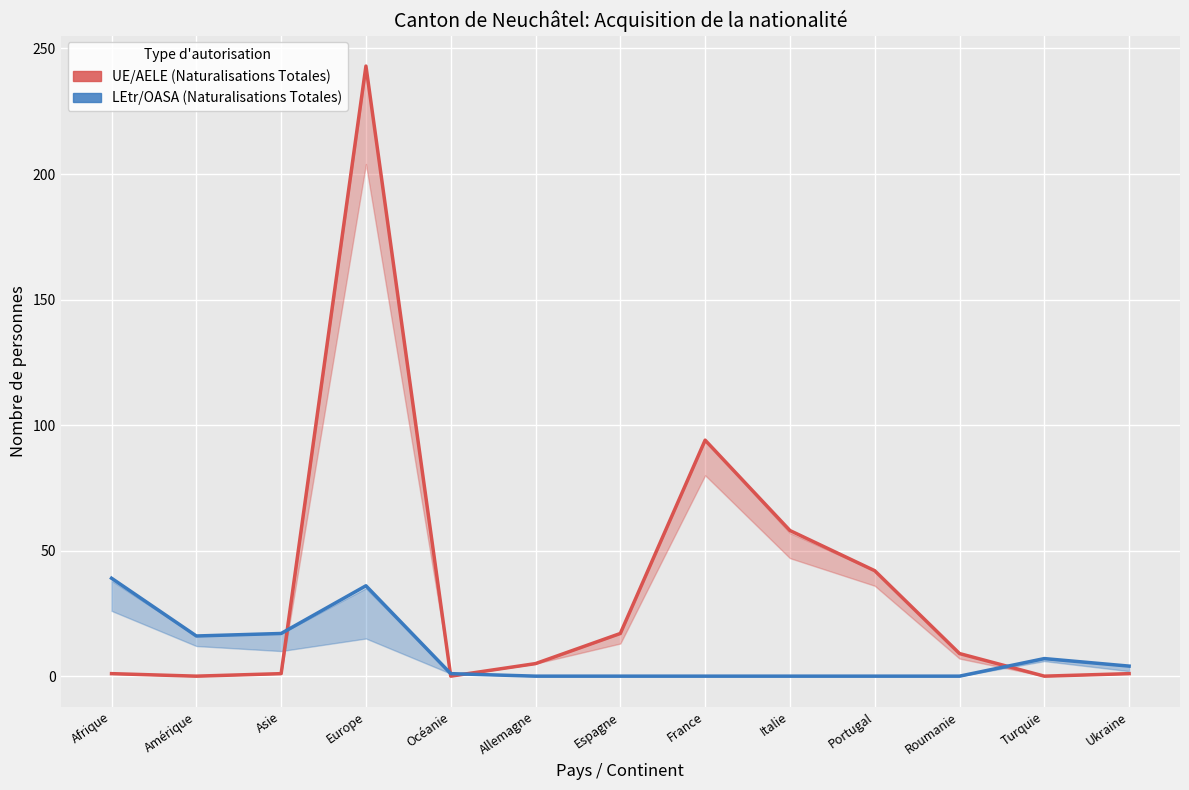

Where do Total LEtr/OASA (col_9) and Total UE/AELE (col_2) first cross each other?

Asie and Europe